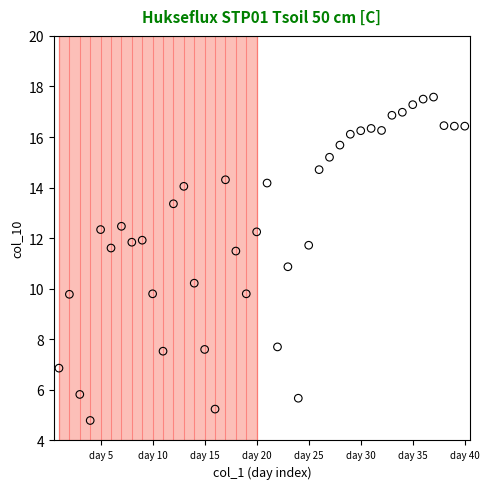

What is the range of X values (max minus min)?

39.0